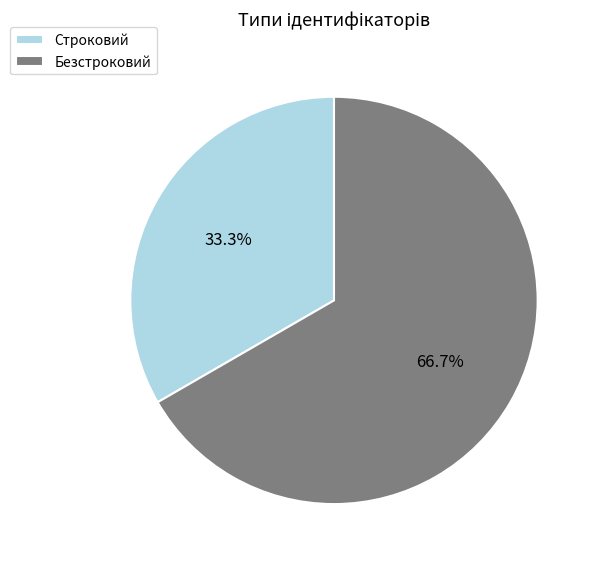

To the nearest percent, what is the difference between the largest and smallest slice percentages?

33%